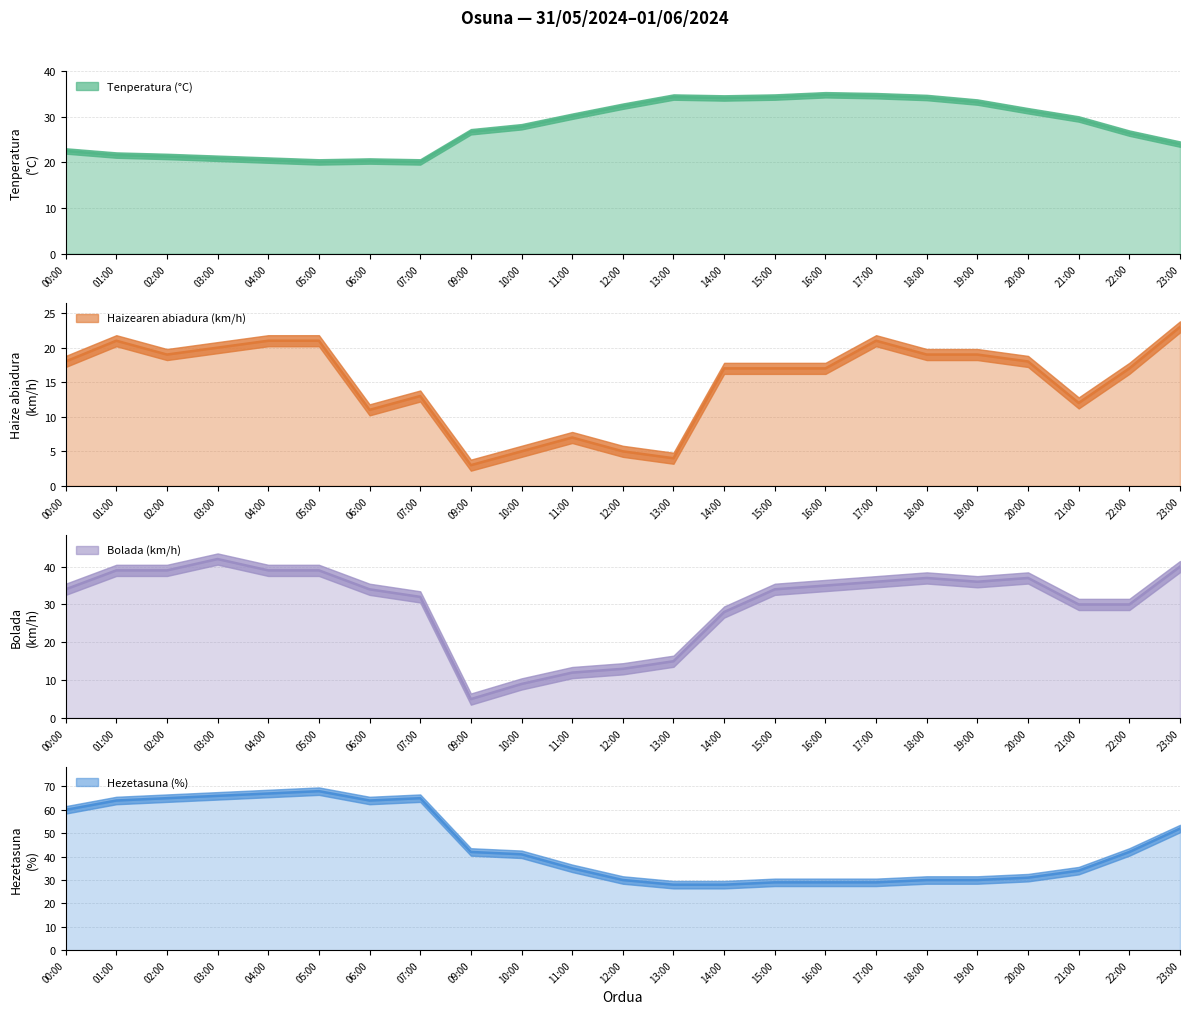

What is the sum of the Tenperatura (°C) values at 05:00 and 20:00?

51.4